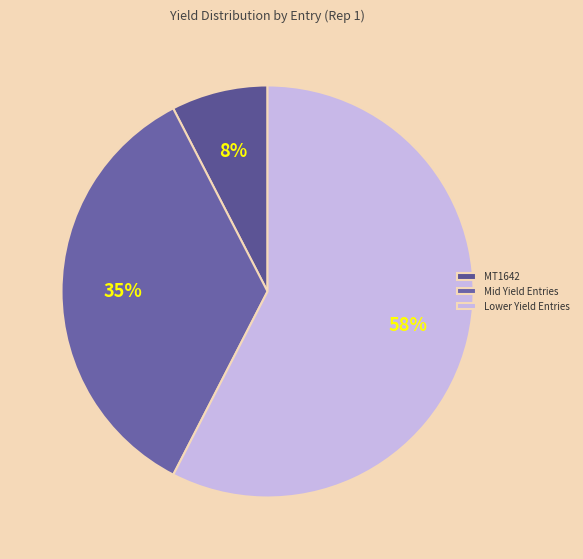

Does any single category account for the majority?

Yes